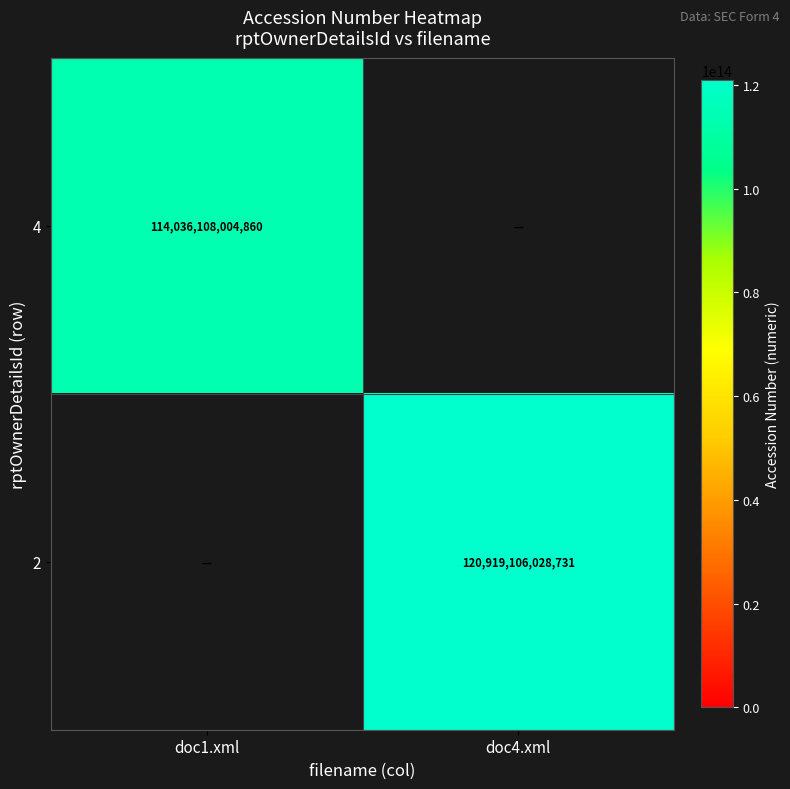

The value of 4 at doc1.xml is 114036108004860. True or false?

True